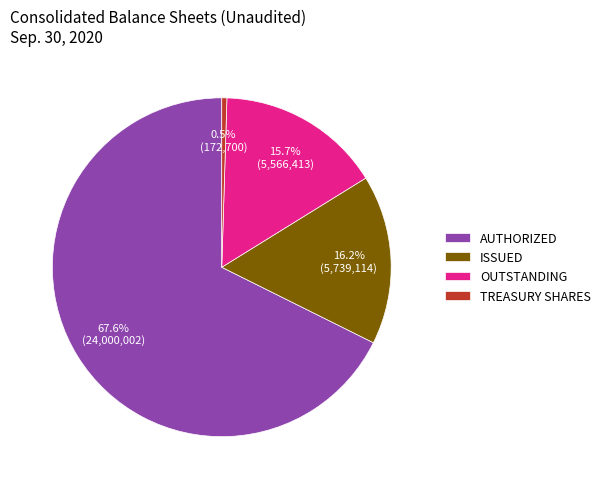

What is the majority slice?

AUTHORIZED